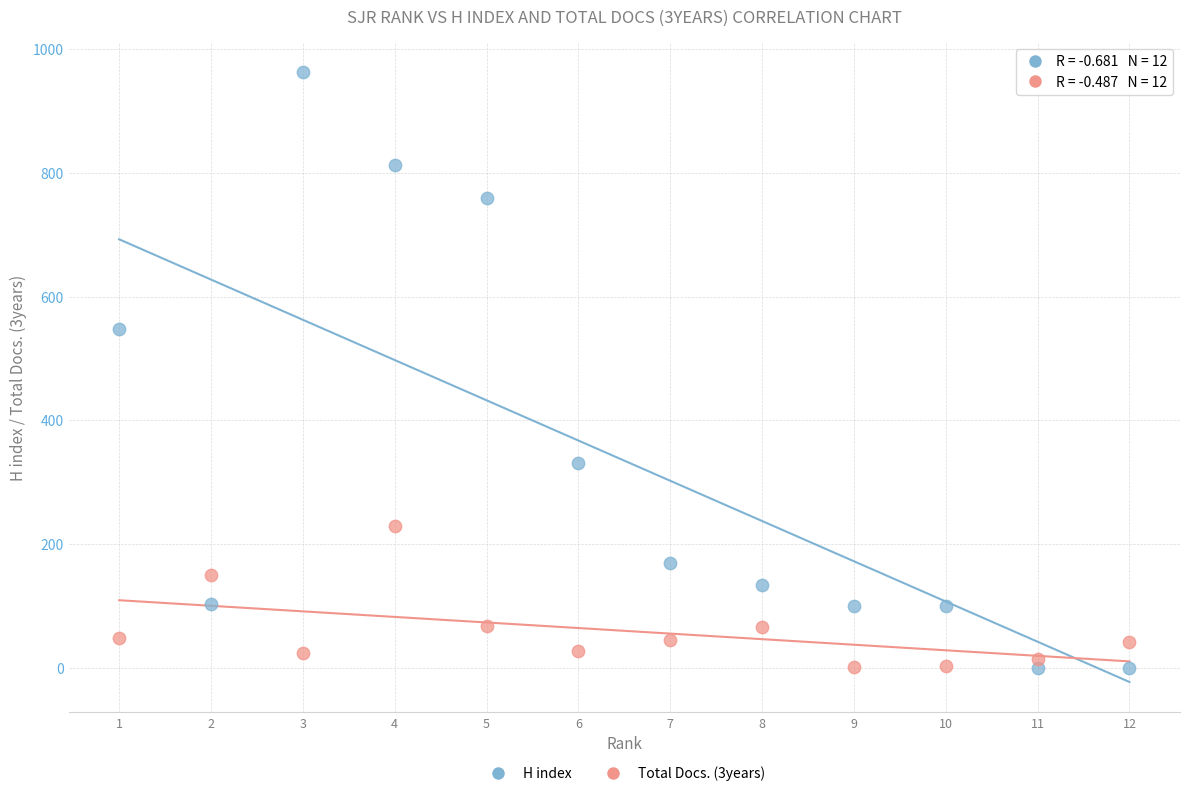

What are all the series names shown in the legend?

H index, Total Docs. (3years)